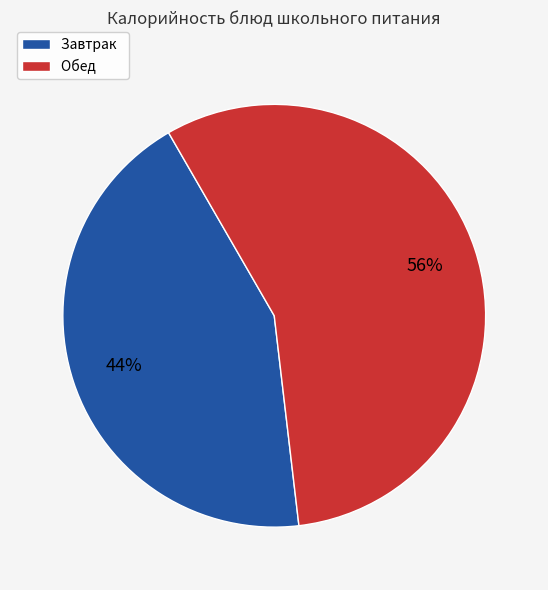

Is it true that Завтрак is 33% of the pie?

False